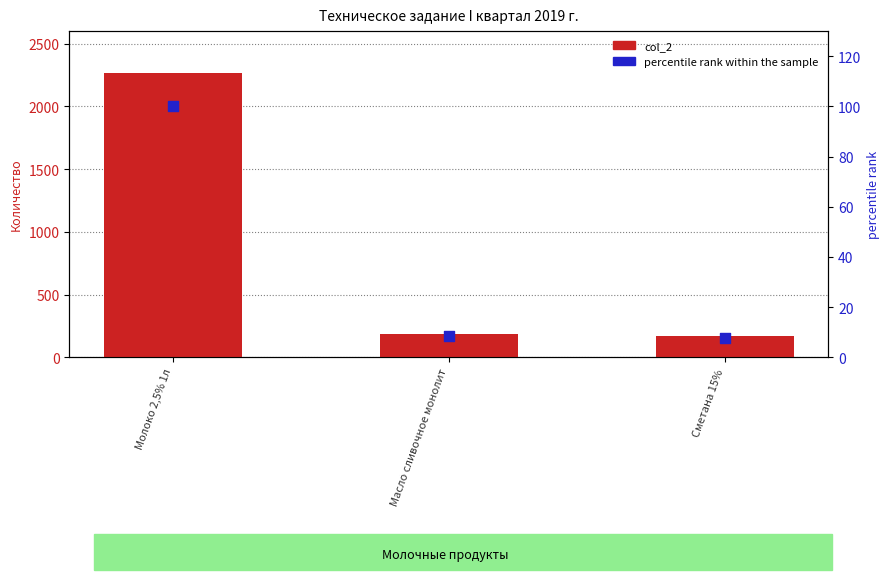

Which series has the largest total across all categories?

col_2